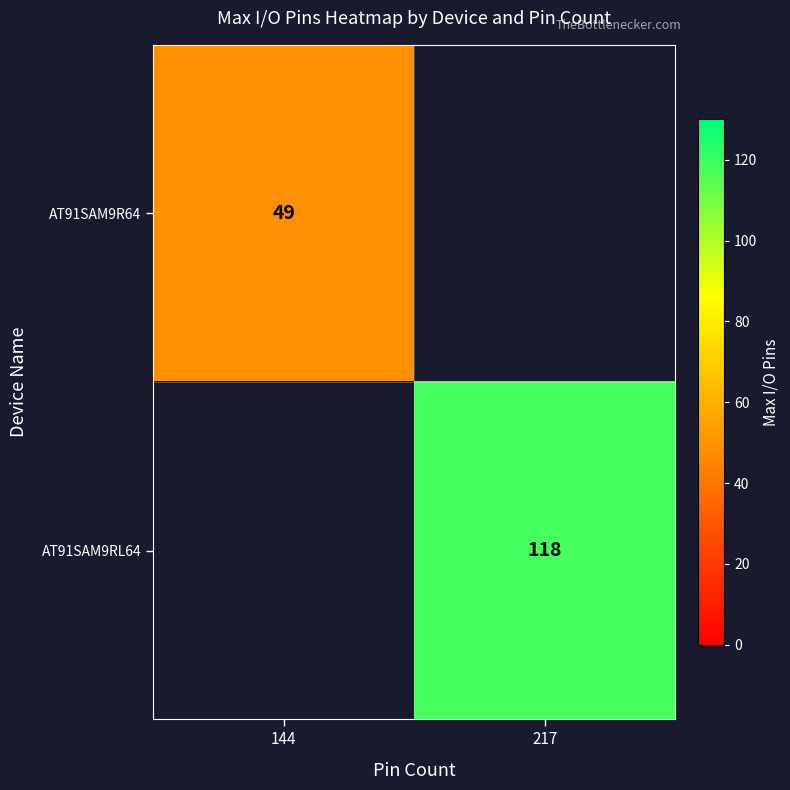

True or false: AT91SAM9RL64 has a value of 118 at 217.

True